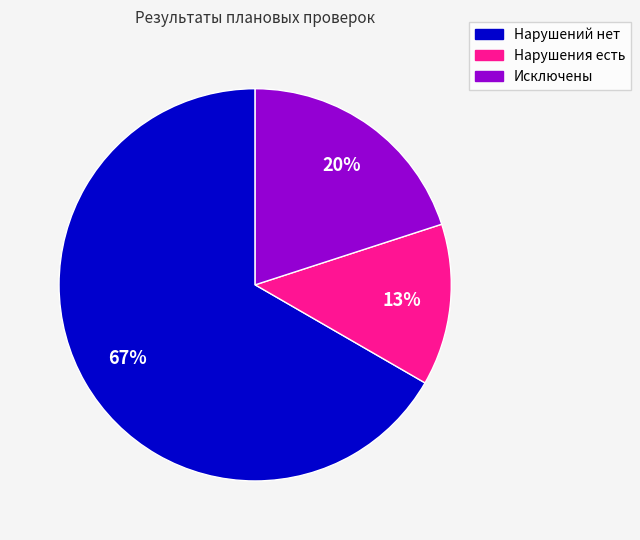

To the nearest percent, what percentage of the pie is Нарушения есть?

13%